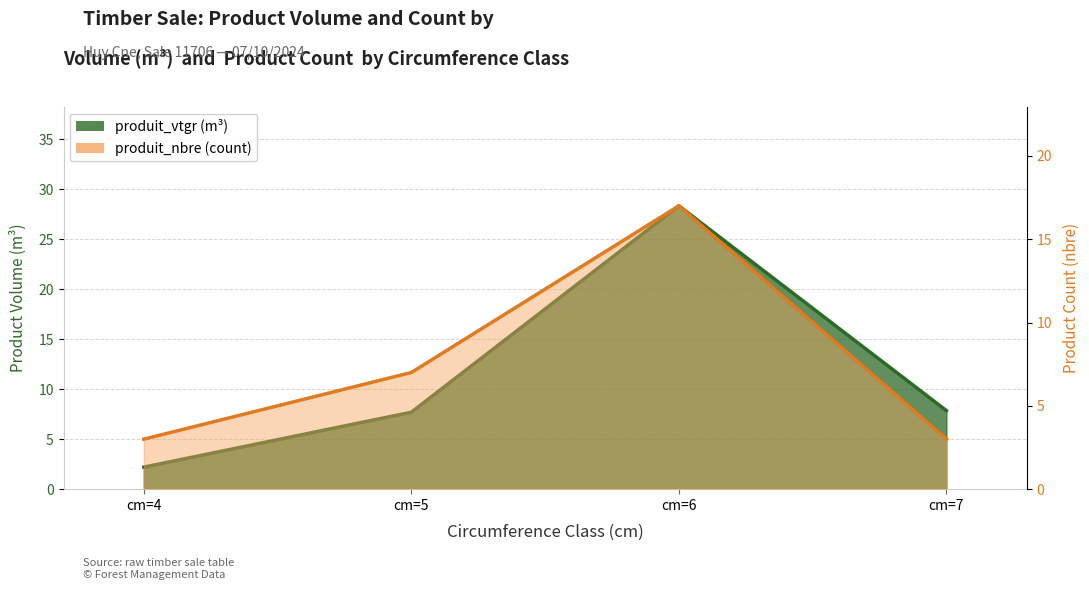

The value of produit_vtgr at cm=6 is 13.2. True or false?

False